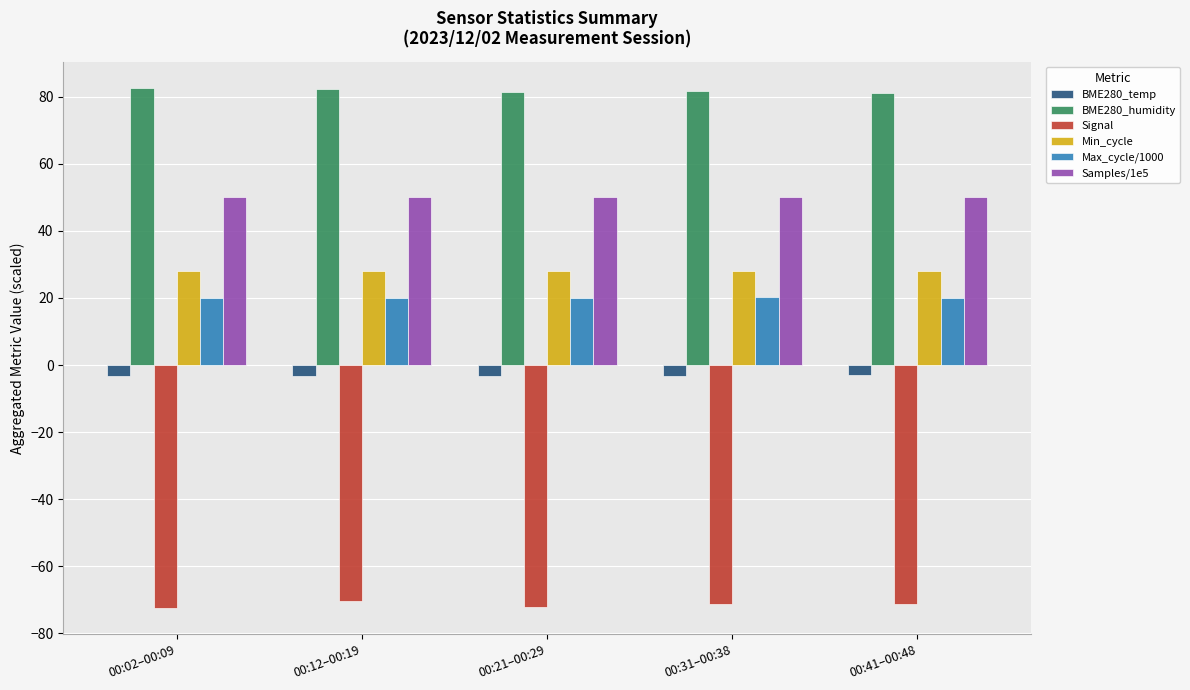

What is the minimum value shown in the chart?

-72.5